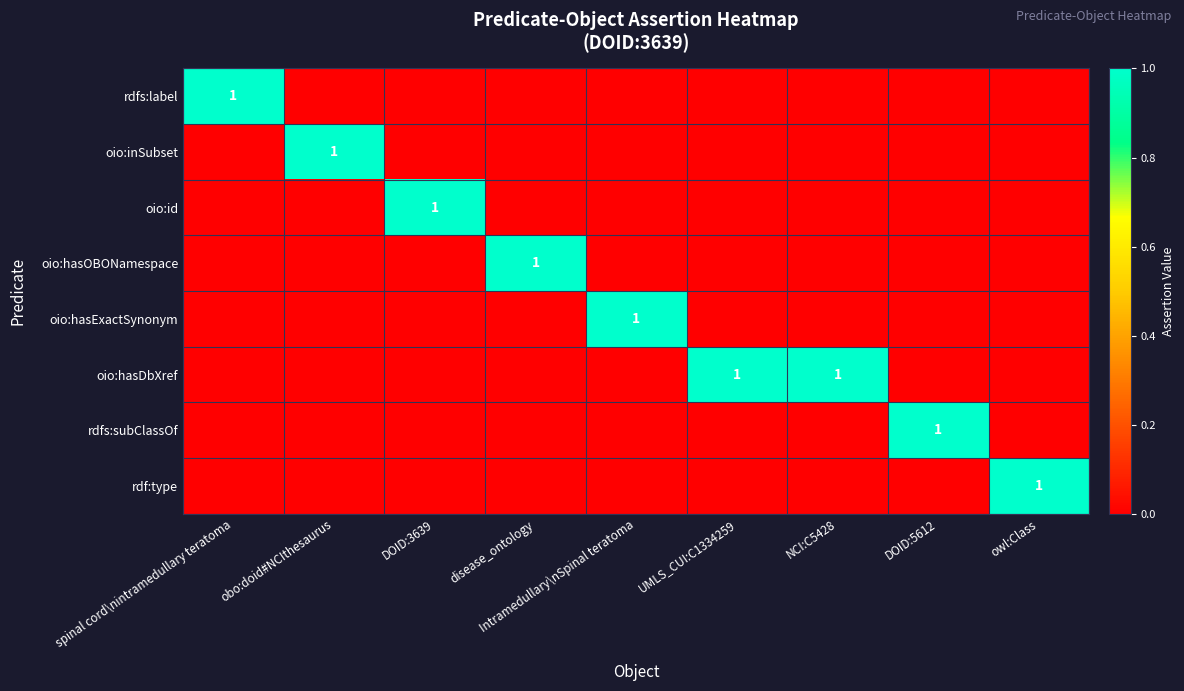

At which label is oio:hasExactSynonym closest to 0?

spinal cord\nintramedullary teratoma